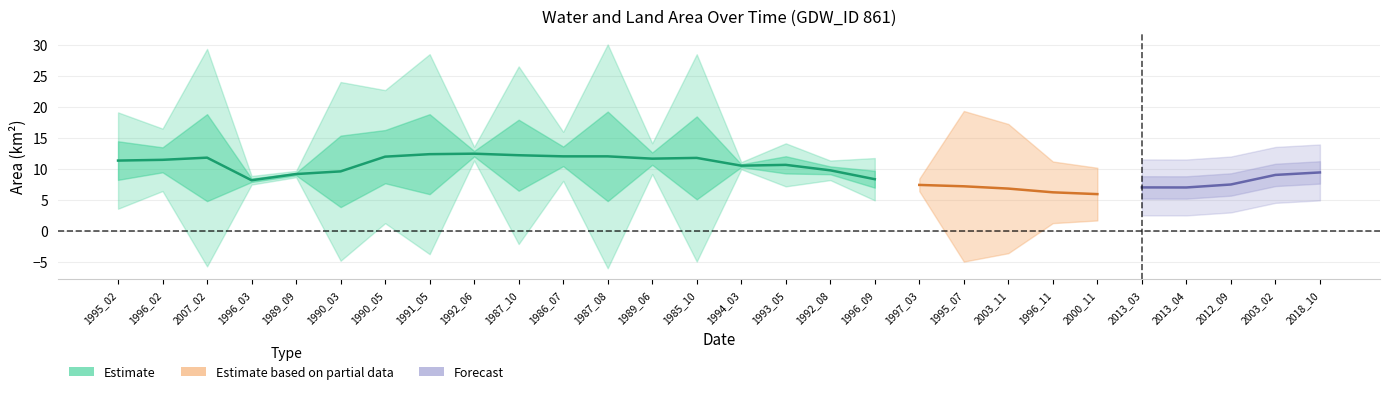

At which category does the chart reach its peak across all series?

1992_06